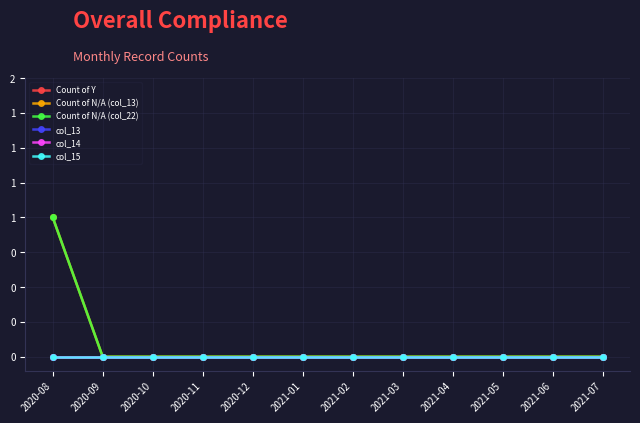

What is the label of the 9th point from the left?

2021-04